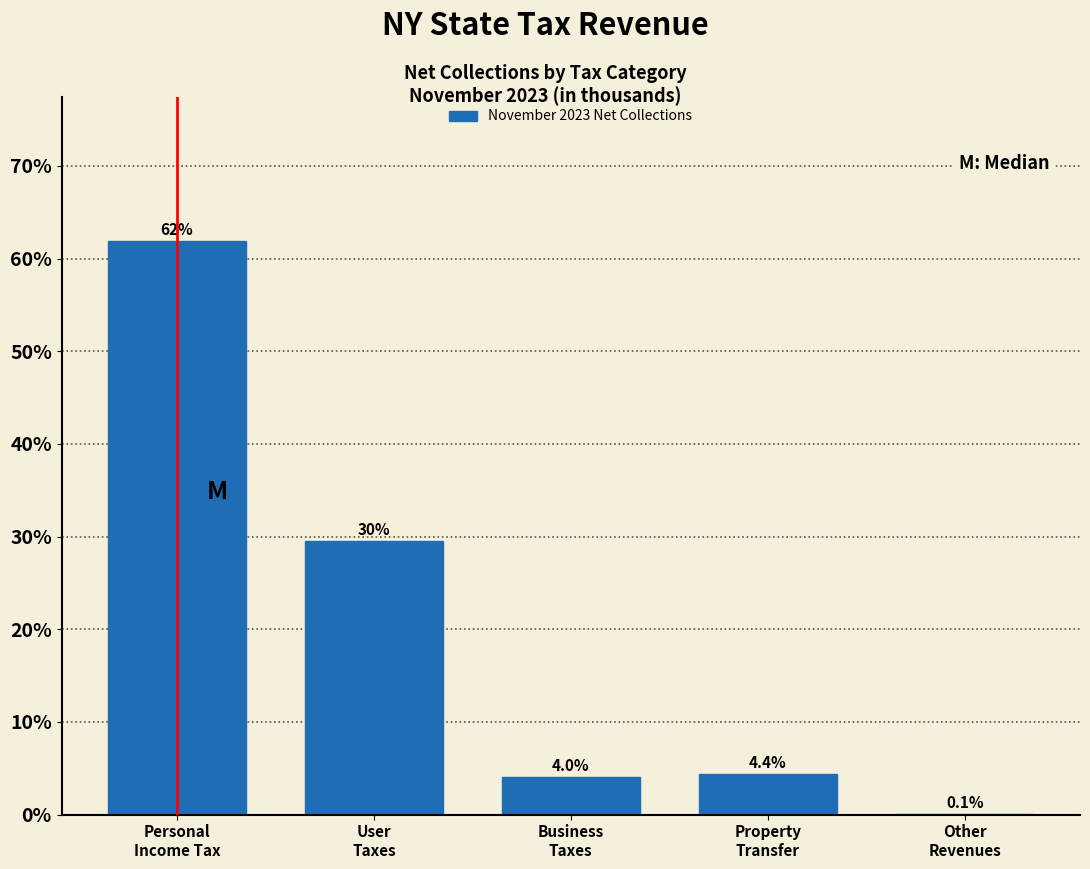

What is the maximum value shown in the chart?

61.9